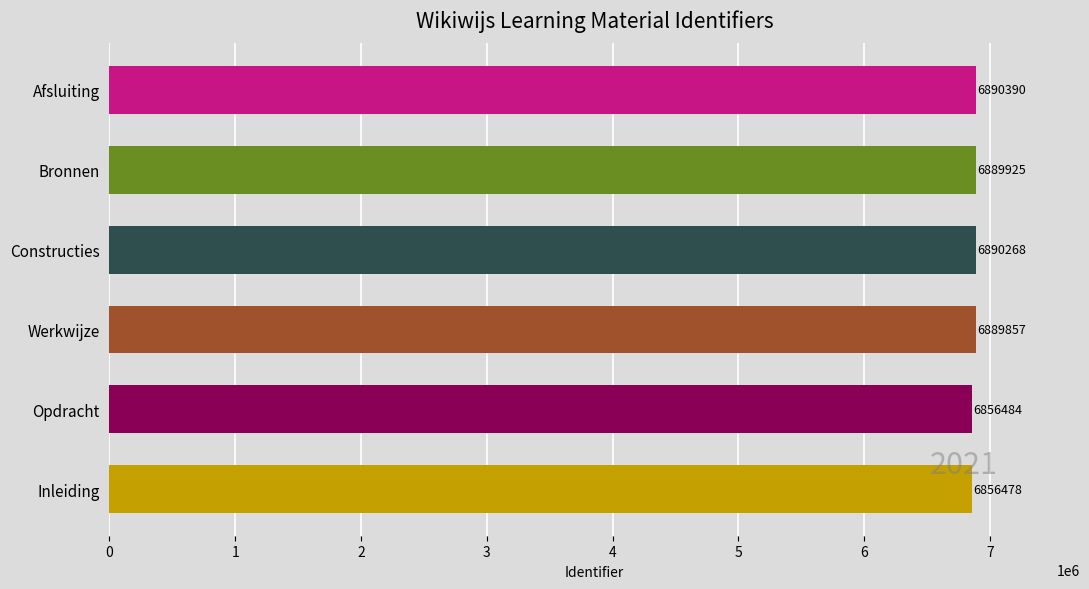

Reading top to bottom, transcribe all the data shown in this chart.

Afsluiting=6890390	Bronnen=6889925	Constructies=6890268	Werkwijze=6889857	Opdracht=6856484	Inleiding=6856478